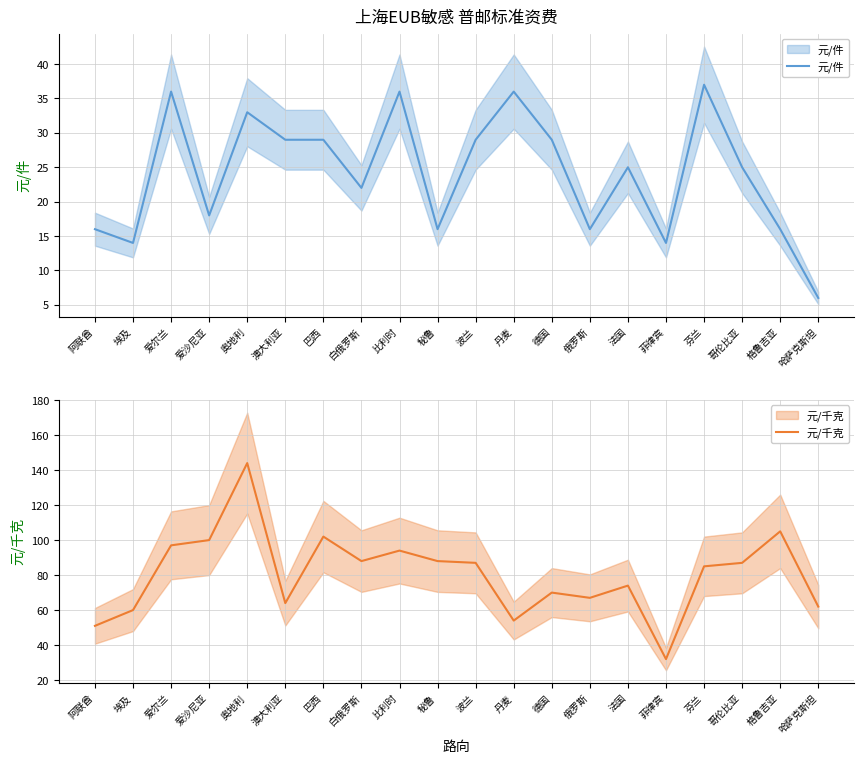

How many data points in 元/件 are less than 25?

9